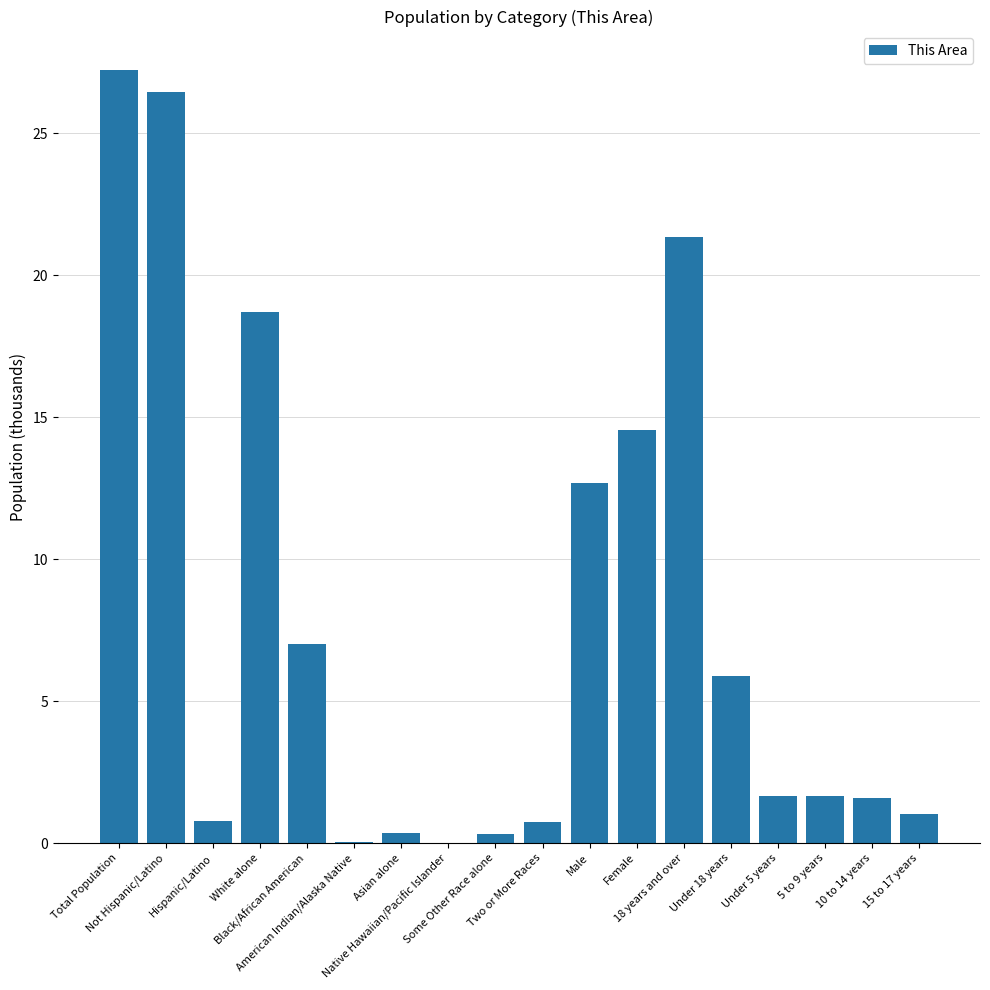

What is the greatest value displayed?

27.2